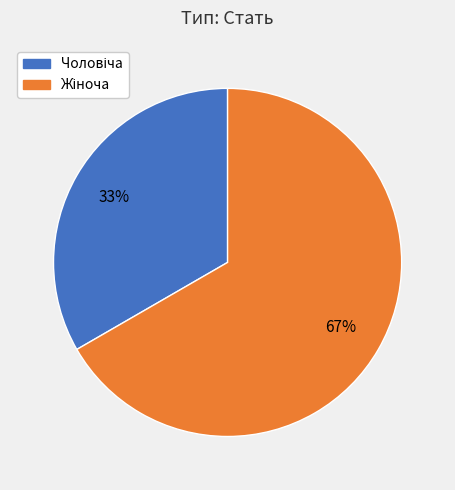

Count the number of slices in the pie.

2